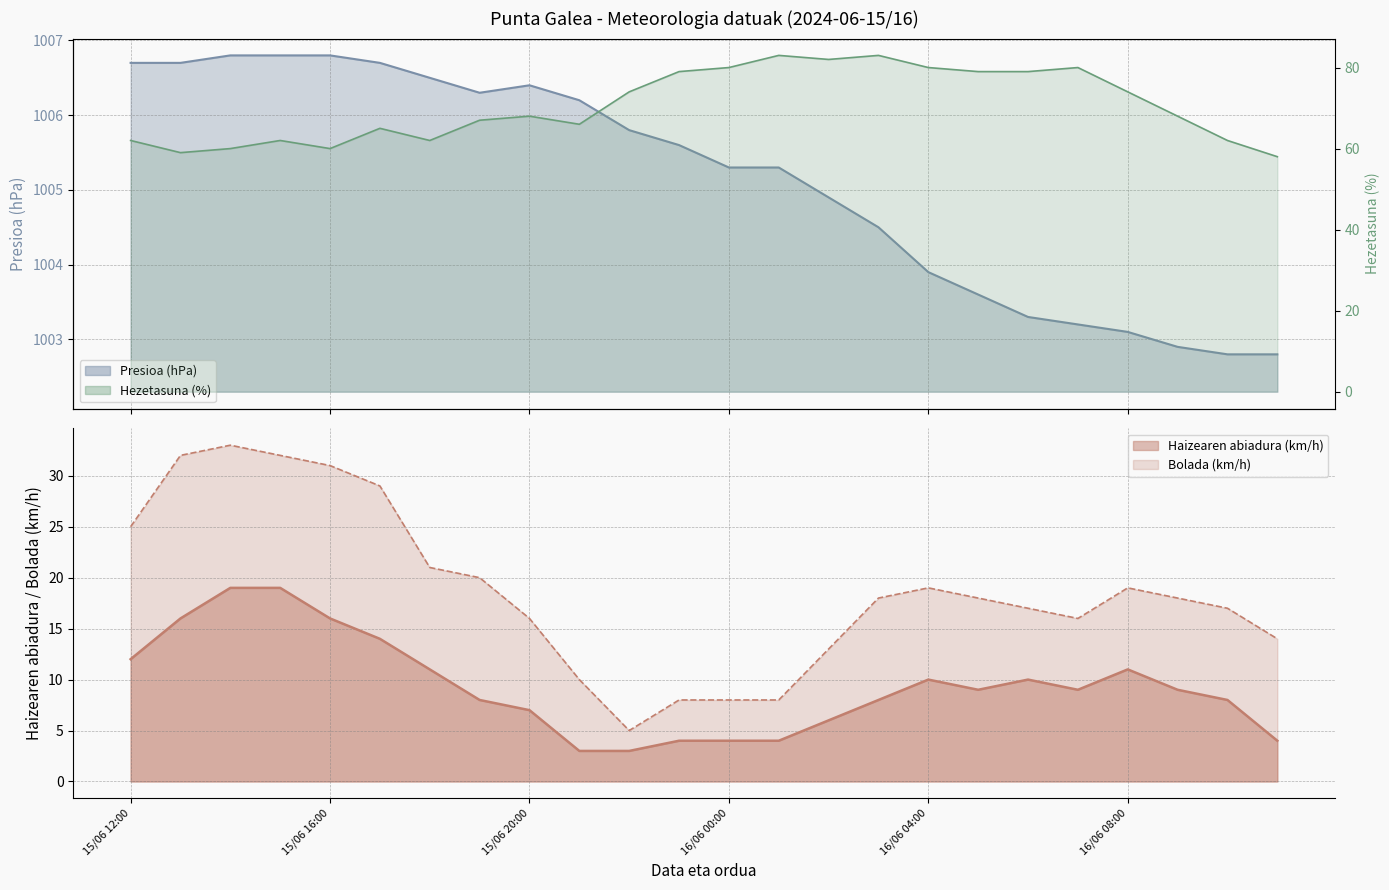

What is the difference between the maximum and minimum values in the Presioa (hPa) series?

4.0